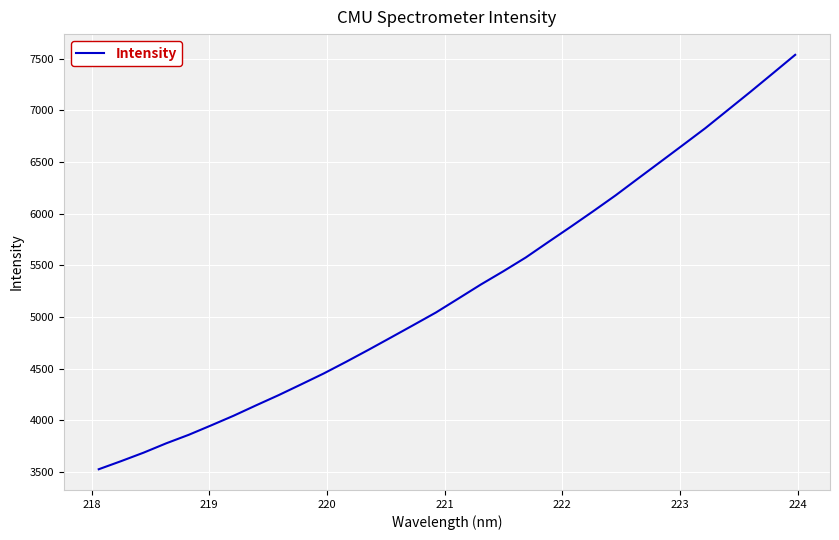

Count the number of data series in this chart.

1